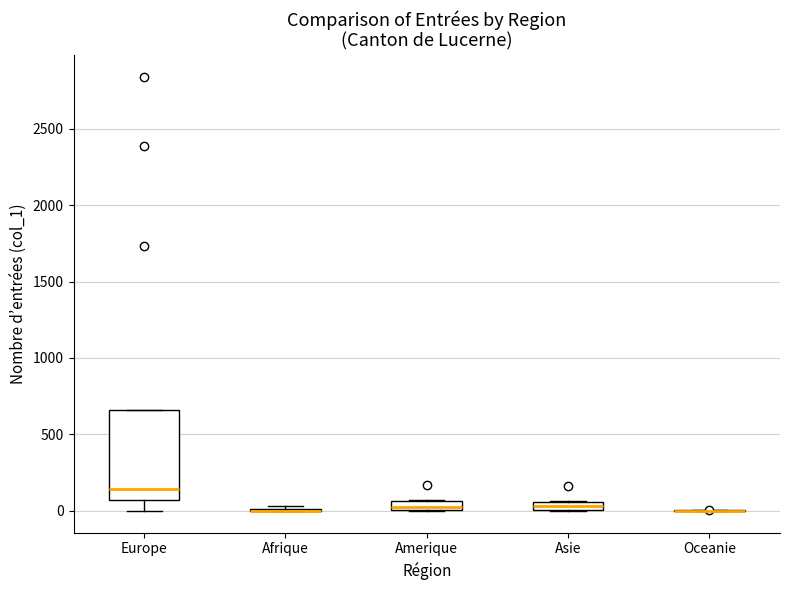

Which box is the tallest, from its lower edge to its upper edge?

Europe